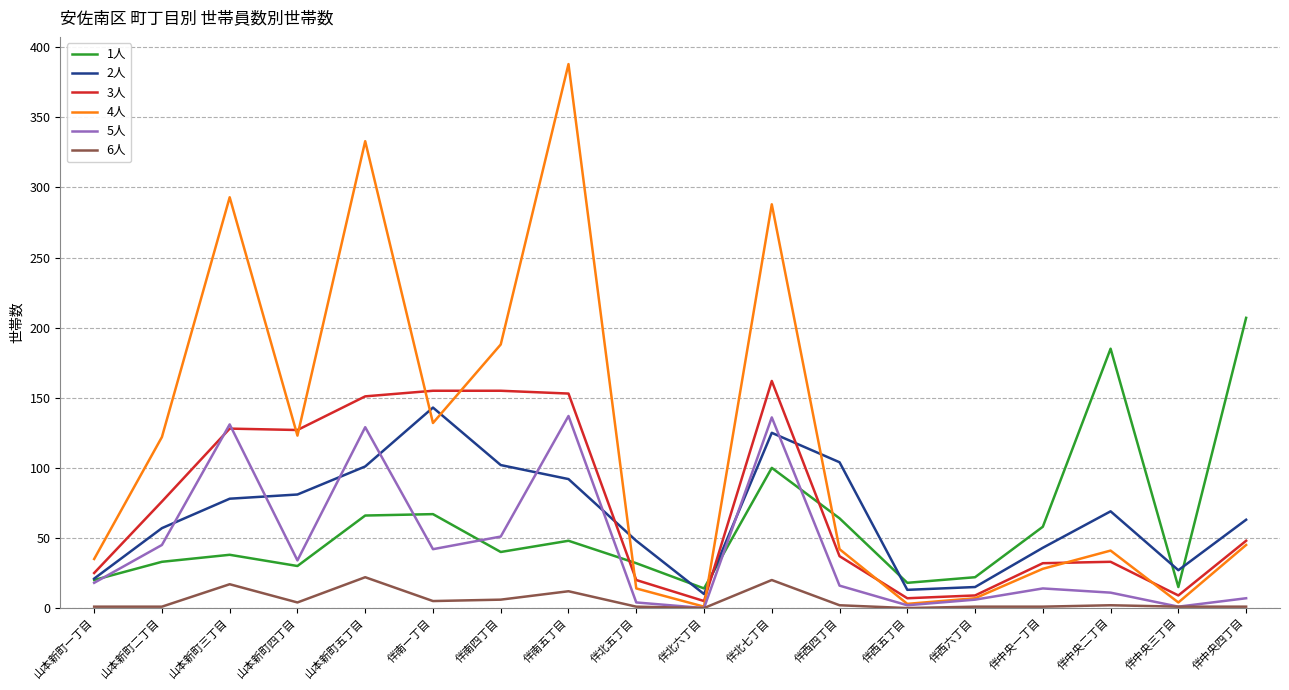

The value of 1人 at 伴西六丁目 is 22. True or false?

True